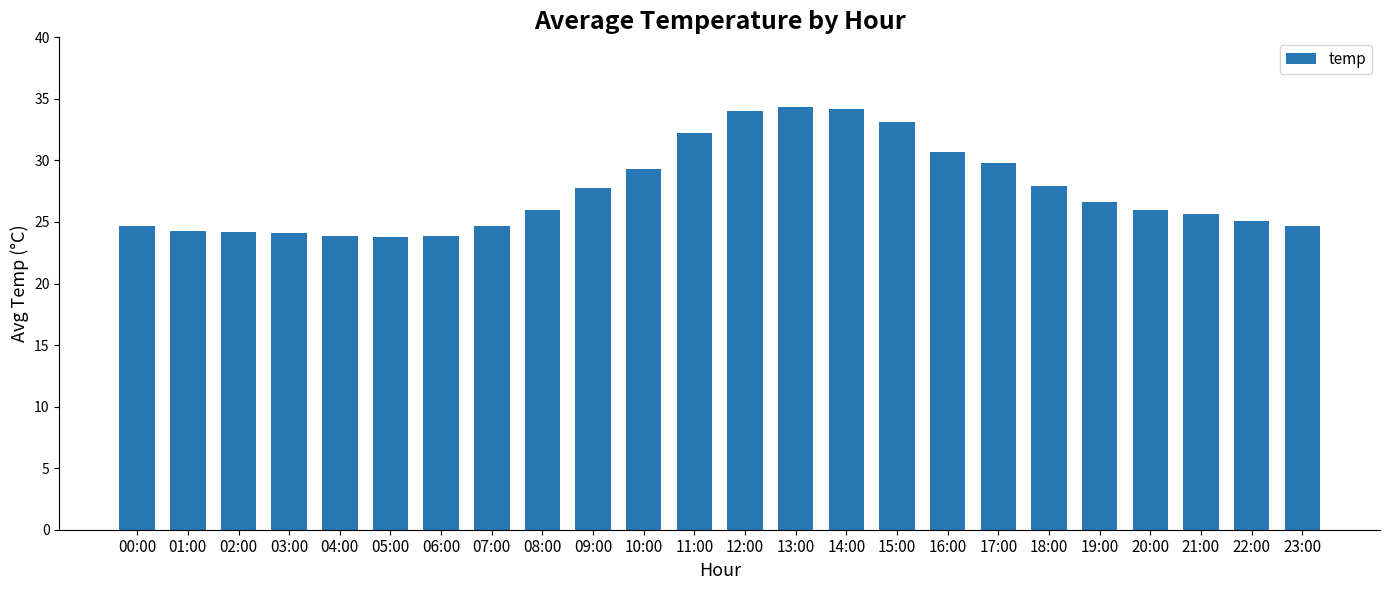

What is the label of the 1st bar from the right?

23:00